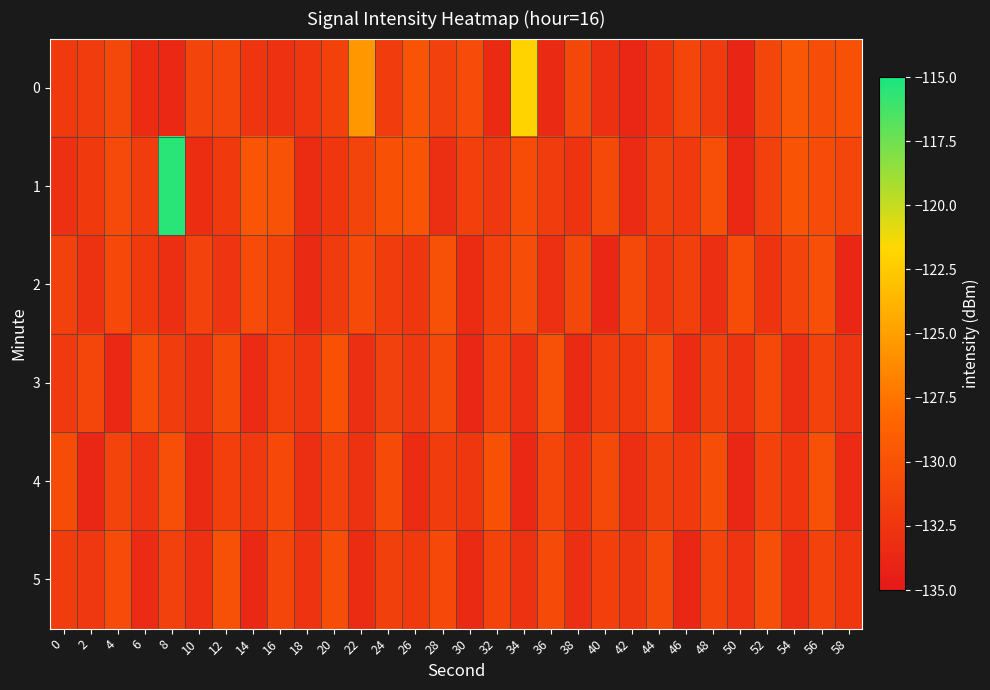

Which series has the largest total across all categories?

1